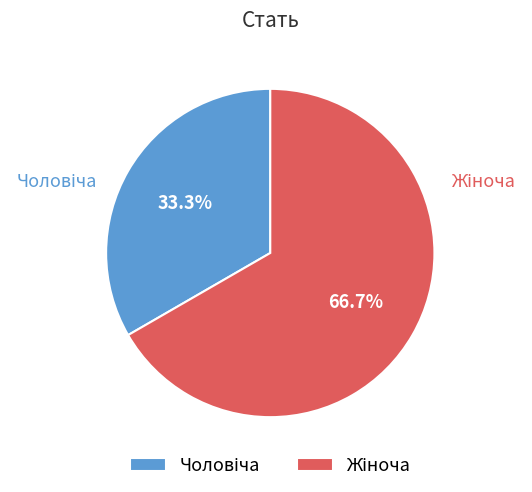

What is the largest slice in the pie chart?

Жіноча